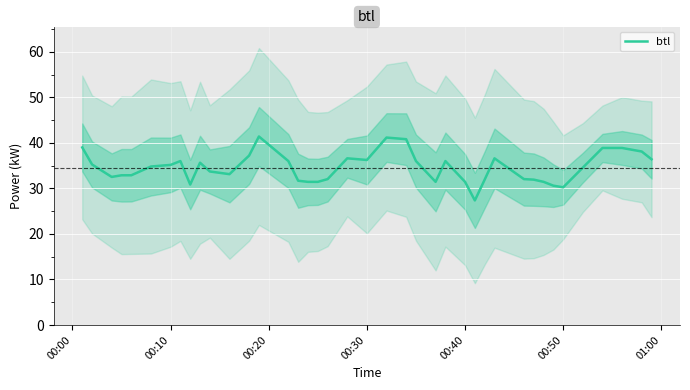

The value of btl at 00:50 is 30.2. True or false?

True